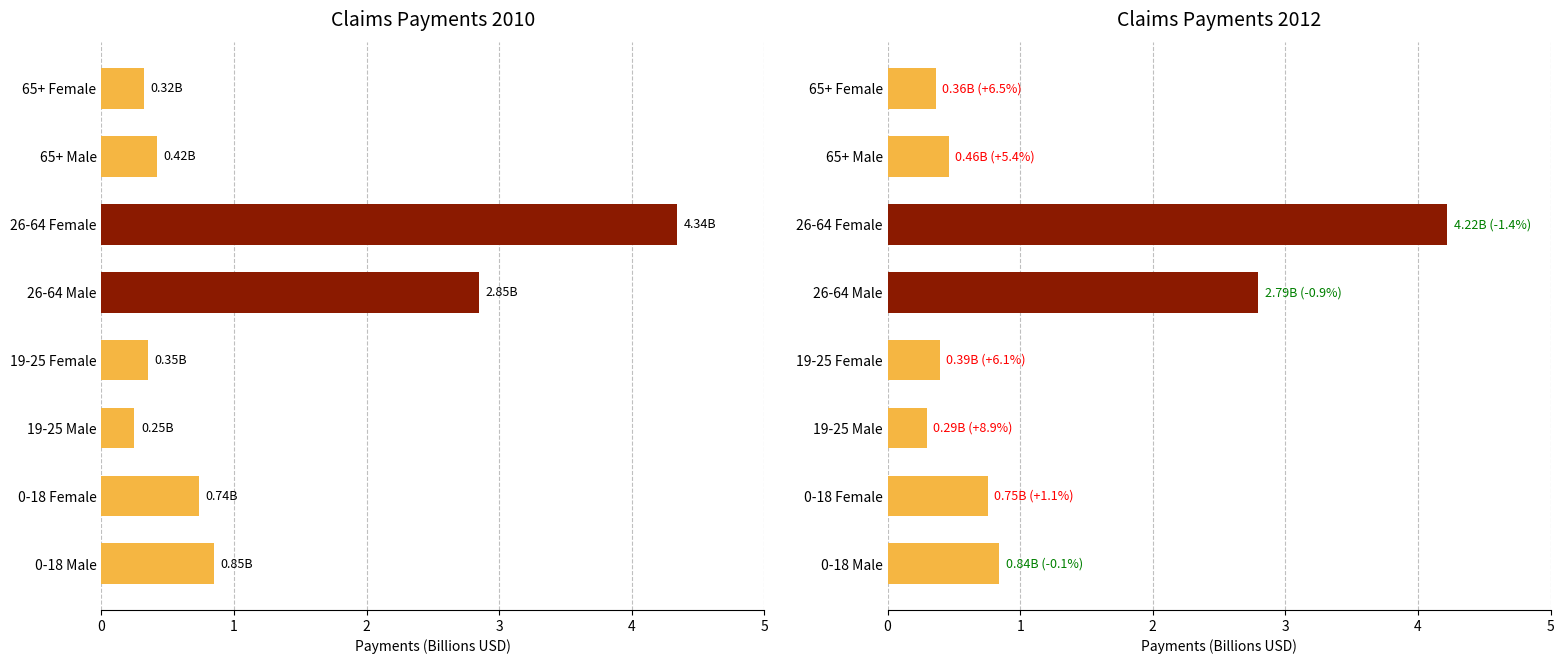

List the labels in order of 2010 value, largest first.

26-64 Female, 26-64 Male, 0-18 Male, 0-18 Female, 65+ Male, 19-25 Female, 65+ Female, 19-25 Male